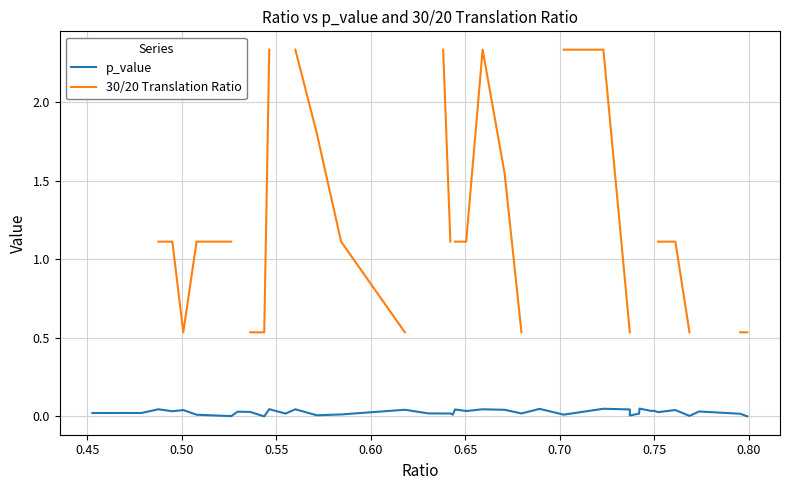

True or false: 30/20 Translation Ratio and p_value intersect in this chart.

False